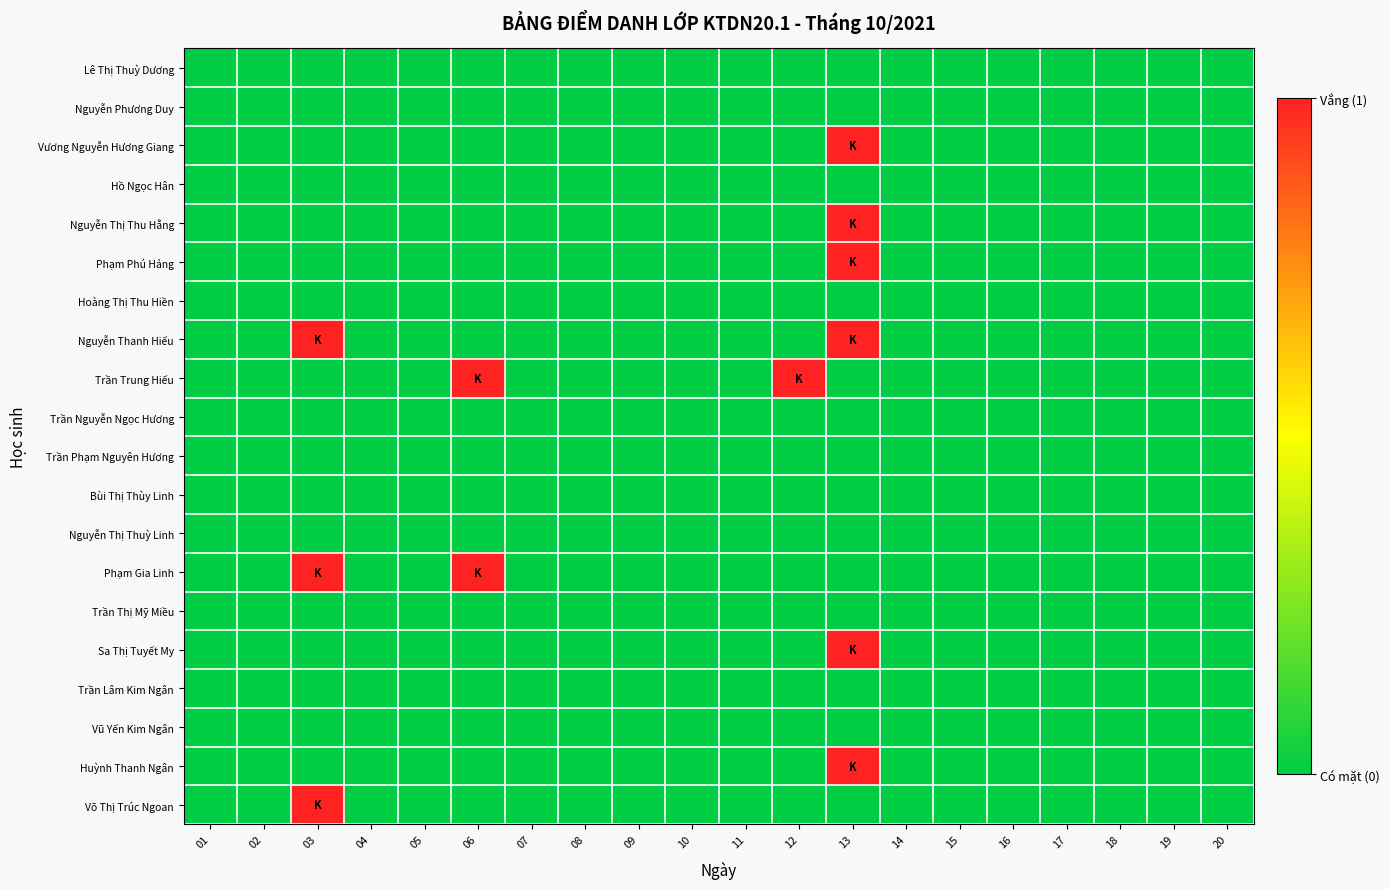

What is the difference between the highest and lowest values at 06?

1